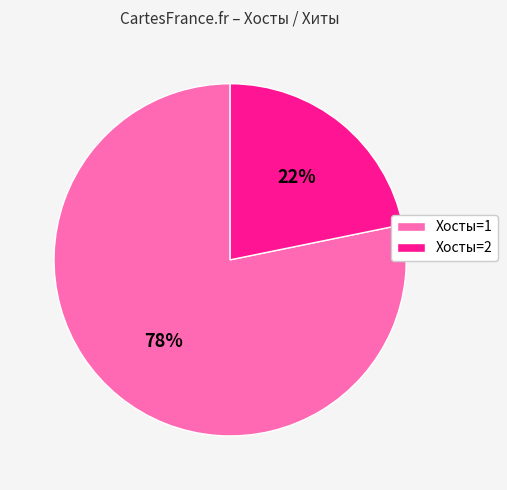

How many segments does this pie chart have?

2